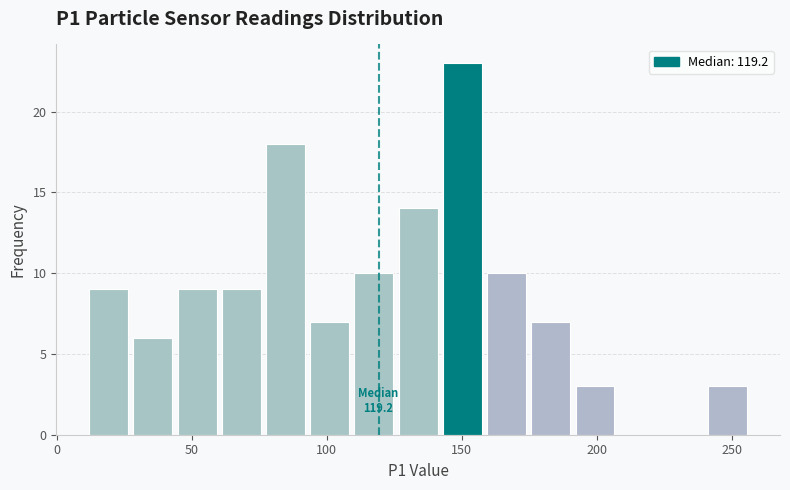

Read against the x-axis, roughly where is the centre of the tallest bar?

150